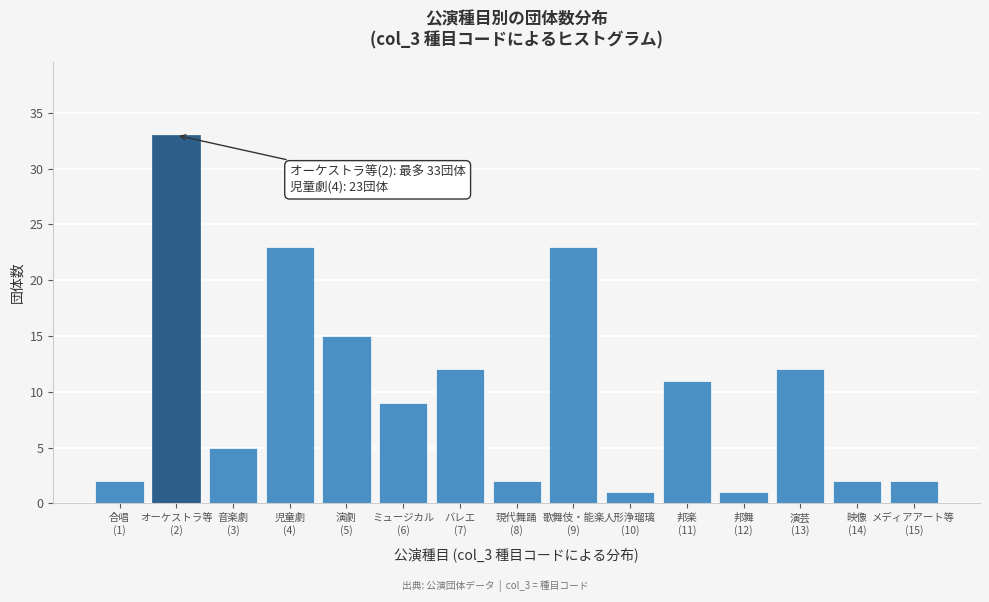

Reading left to right, extract all data points from this chart.

2	33	5	23	15	9	12	2	23	1	11	1	12	2	2